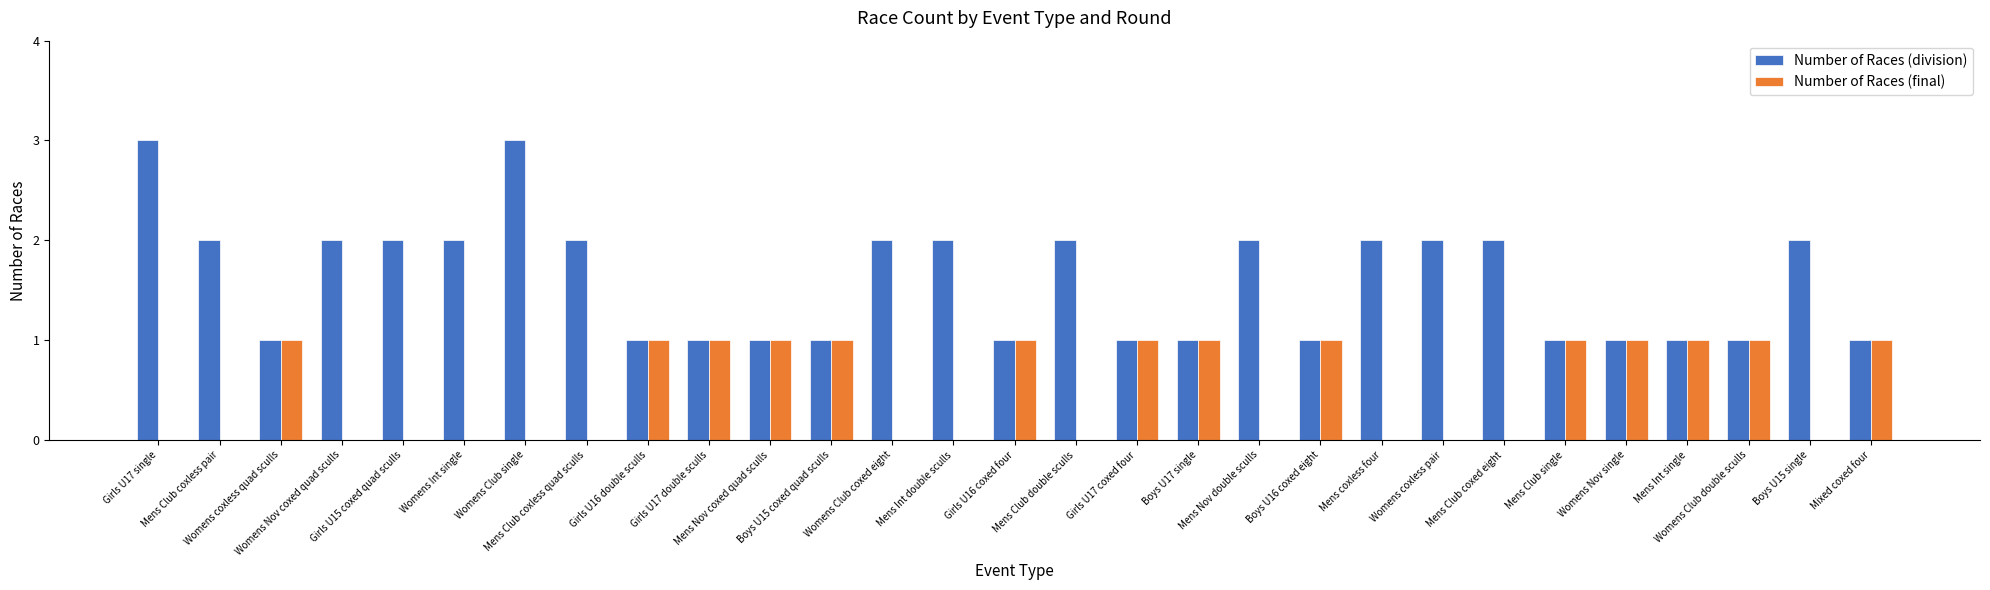

Are the bars grouped side by side (vs. stacked)?

Yes